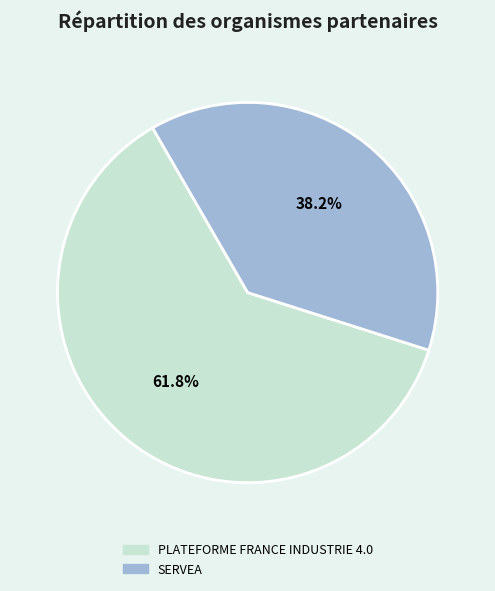

Which slice represents more than half of the pie?

PLATEFORME FRANCE INDUSTRIE 4.0